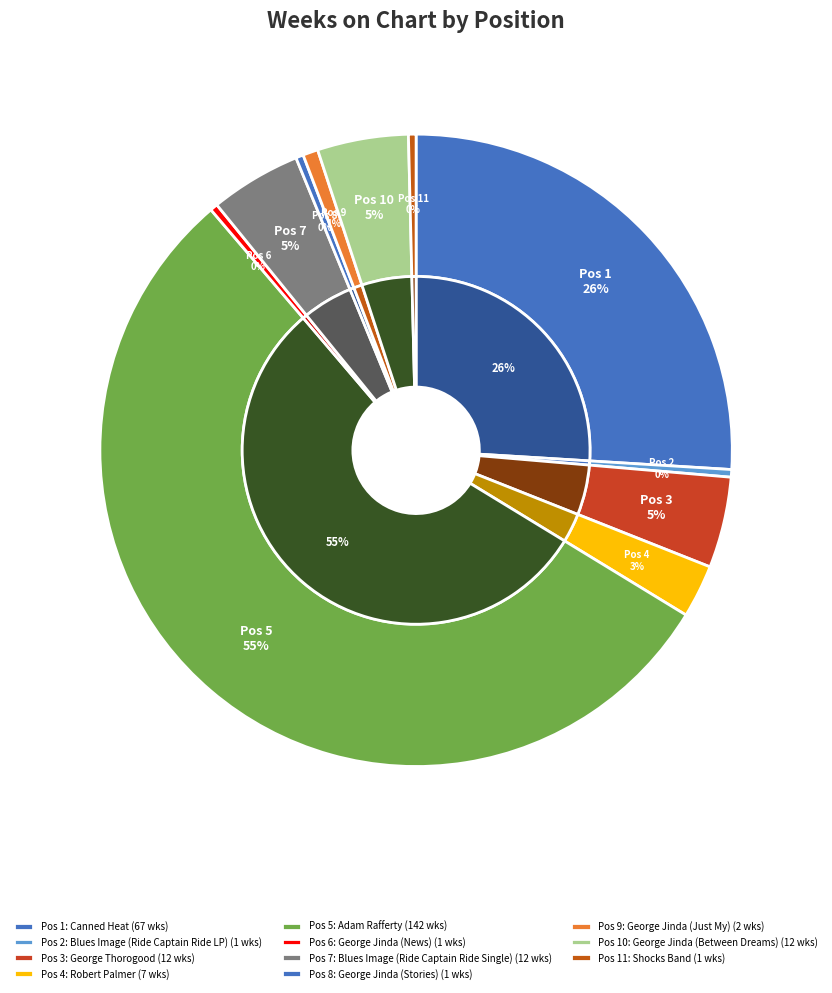

Rank the categories by value from lowest to highest.

Blues Image (Ride Captain Ride LP), George Jinda (News), George Jinda (Stories), Shocks Band, George Jinda (Just My), Robert Palmer, George Thorogood, Blues Image (Ride Captain Ride Single), George Jinda (Between Dreams), Canned Heat, Adam Rafferty